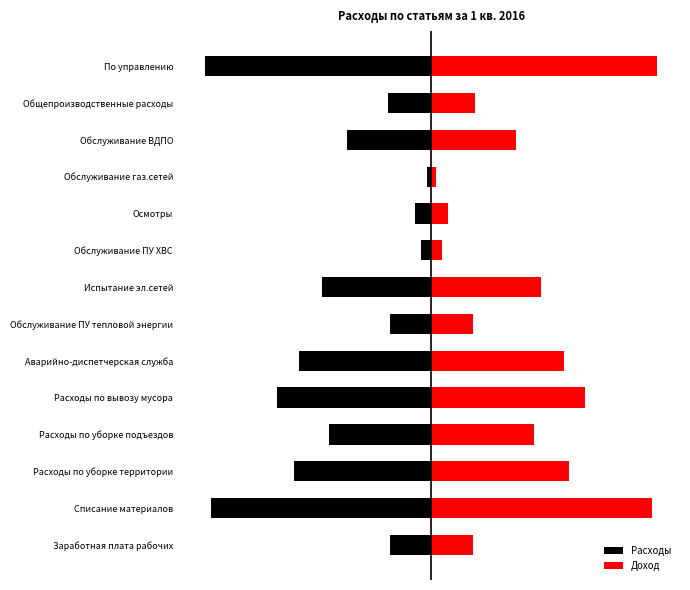

What is the difference between the maximum and minimum values in the Расходы series?

36239.7